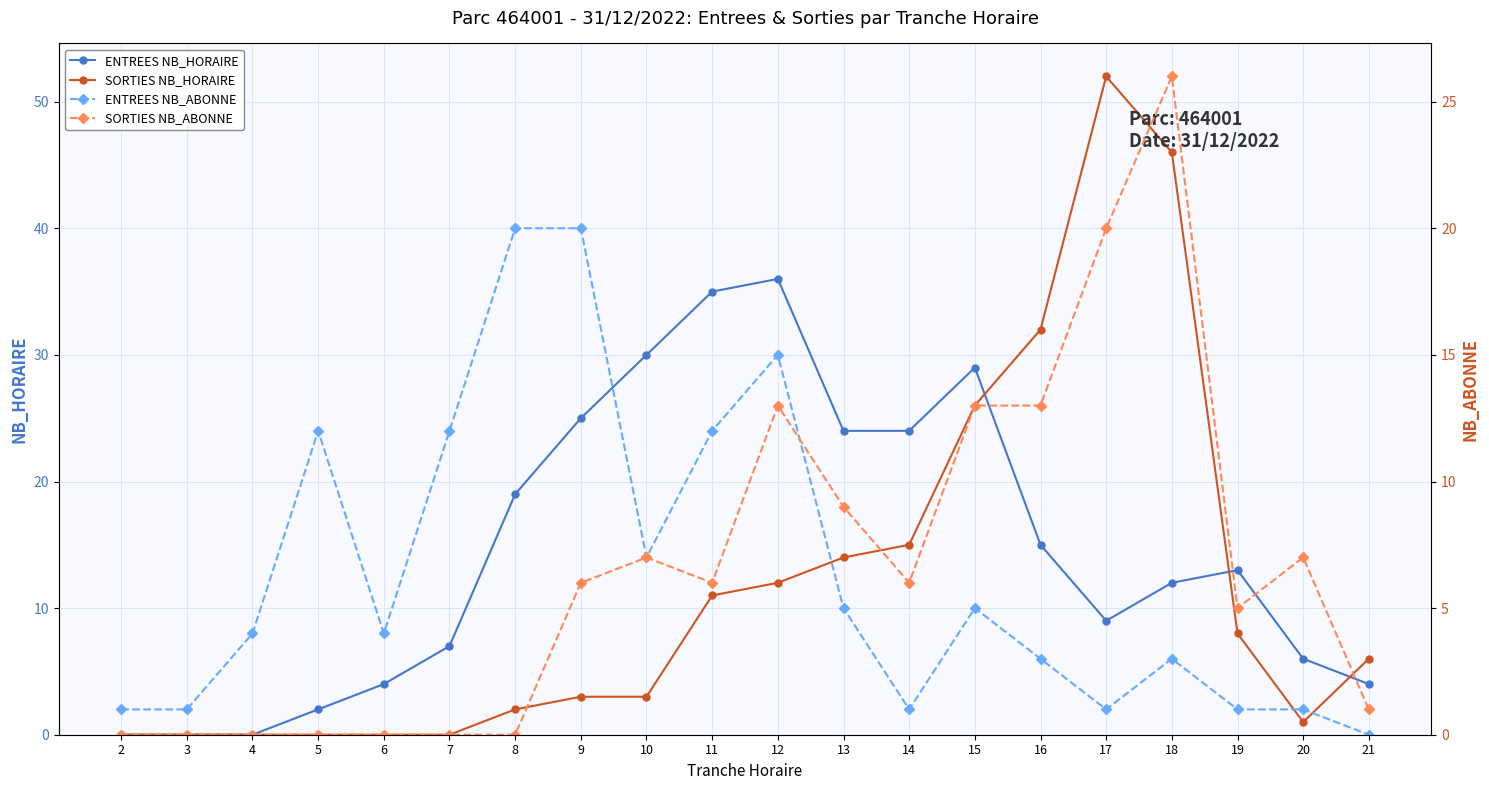

The ENTREES NB_ABONNE series shows 17 at 7. True or false?

False